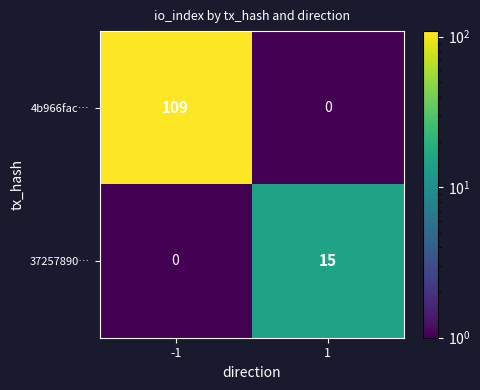

Which series has the largest range (max minus min)?

4b966fac…